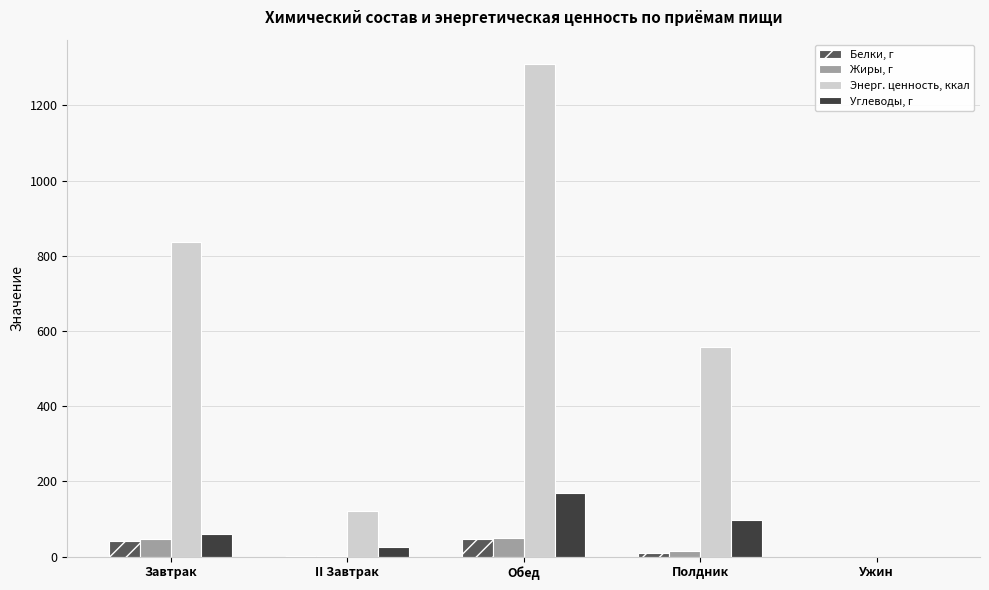

What is the sum of all Белки, г values?

97.9